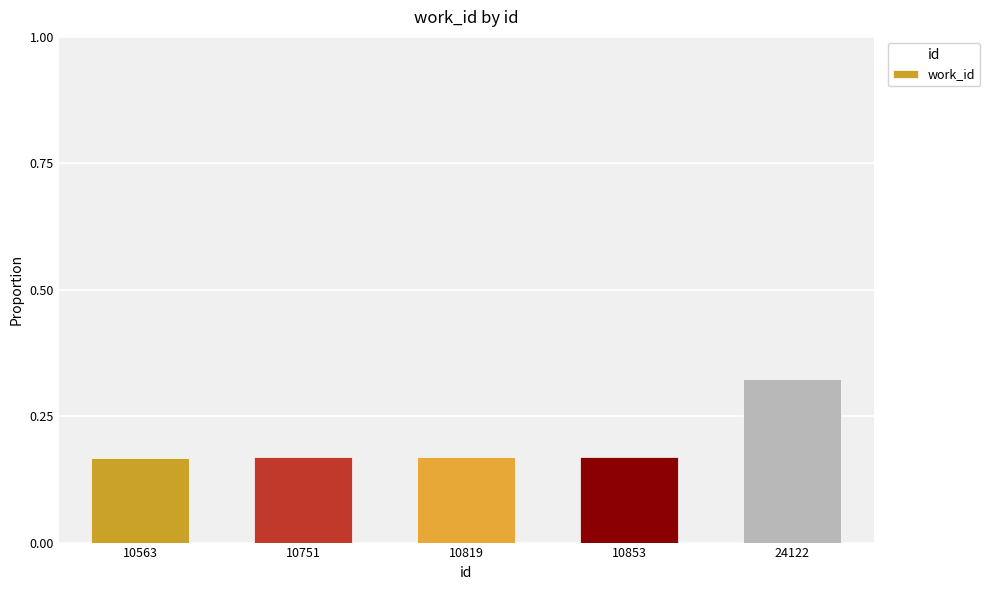

What is the sum of all values?

1.0